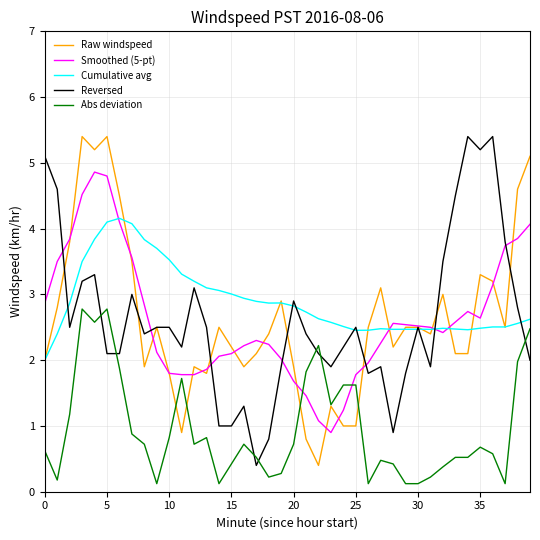

Does the chart have visible grid lines?

Yes